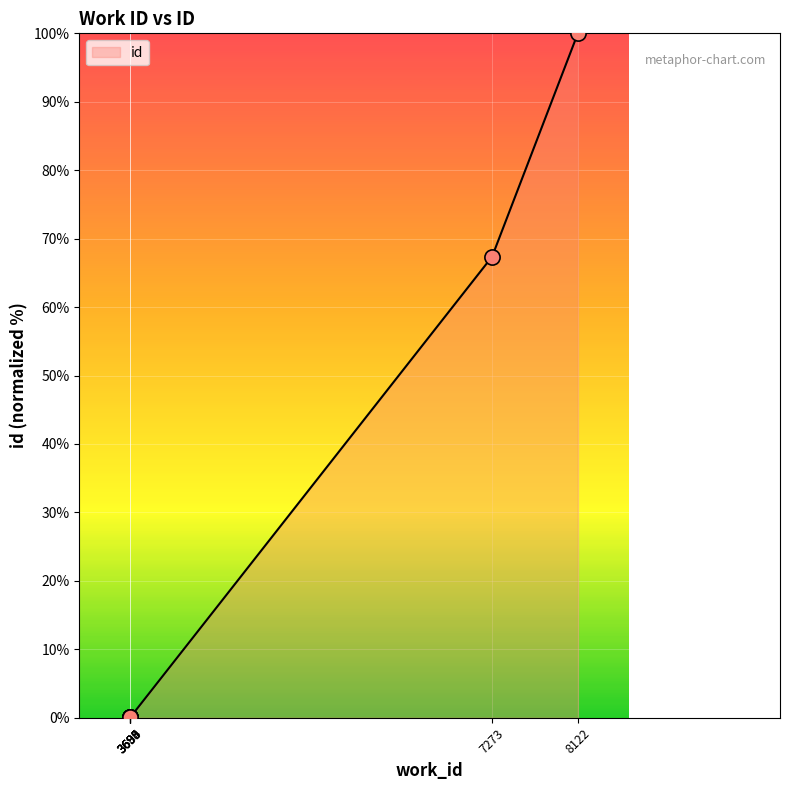

Which has a higher value, 3690 or 3689?

3690